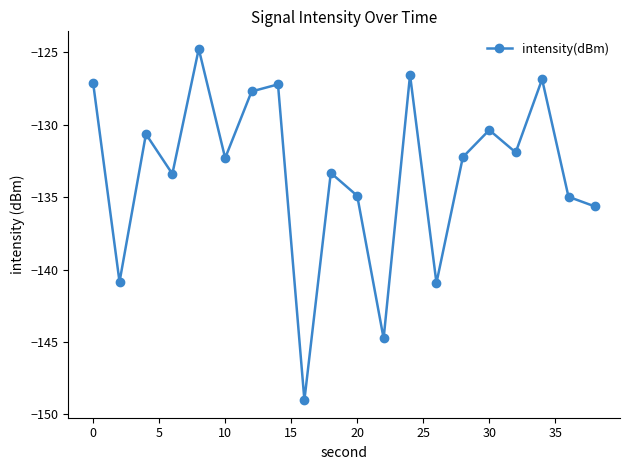

What is the value of the 1st point from the left?

-127.1